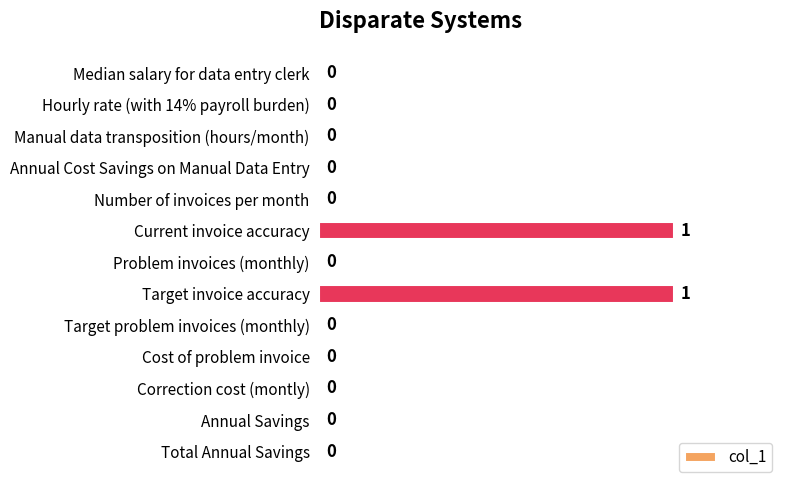

What is the maximum value shown in the chart?

1